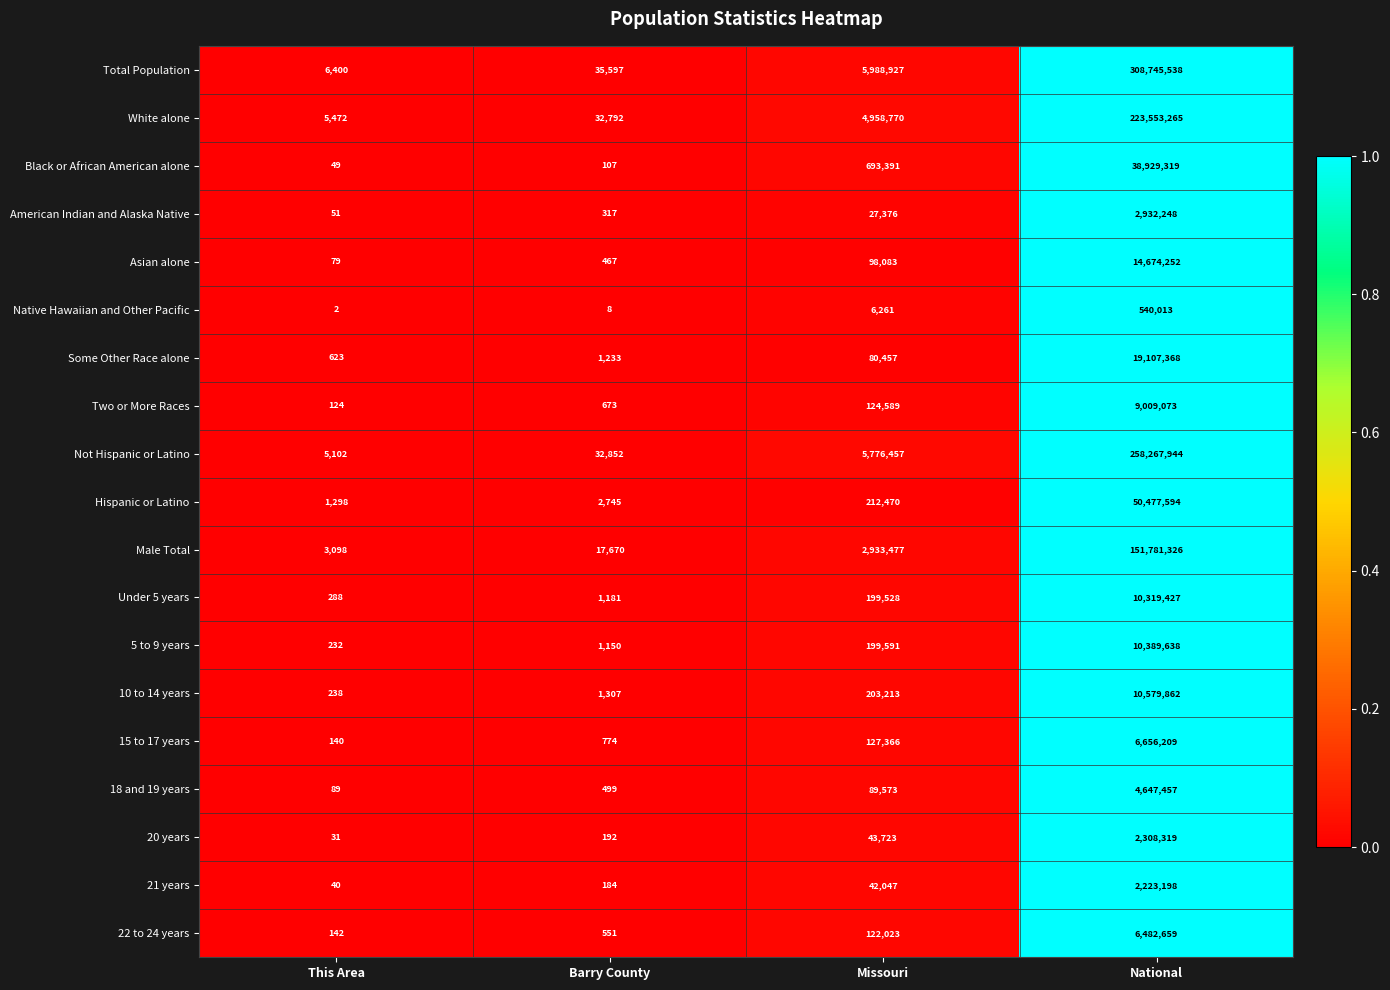

At National, list the series in order from smallest to largest.

Native Hawaiian and Other Pacific, 21 years, 20 years, American Indian and Alaska Native, 18 and 19 years, 22 to 24 years, 15 to 17 years, Two or More Races, Under 5 years, 5 to 9 years, 10 to 14 years, Asian alone, Some Other Race alone, Black or African American alone, Hispanic or Latino, Male Total, White alone, Not Hispanic or Latino, Total Population